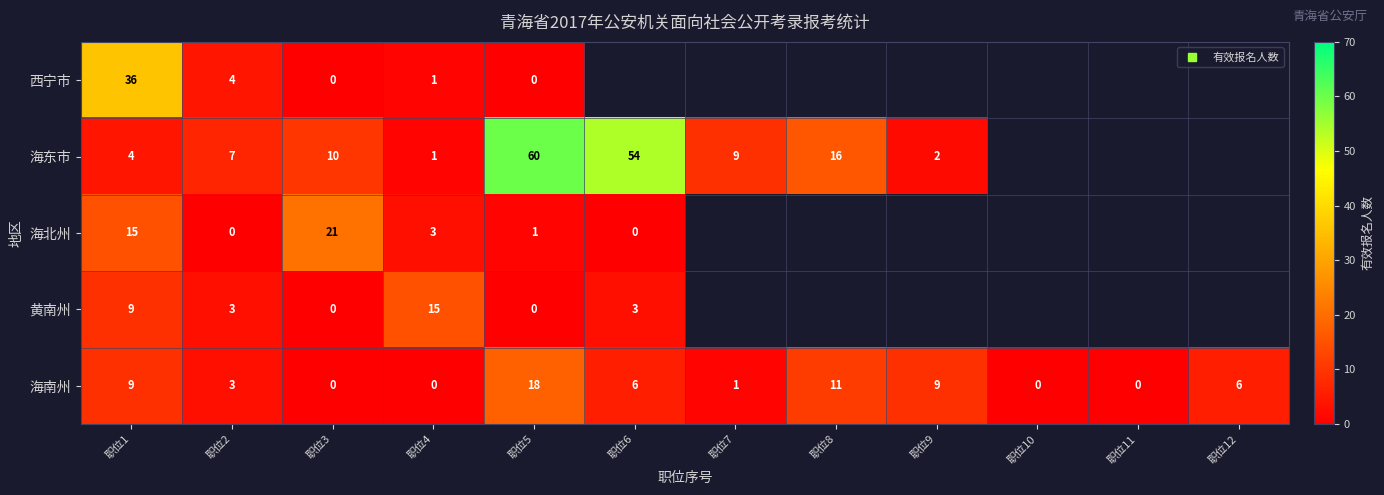

Between 职位5 and 职位7, which series saw the biggest shift?

海东市